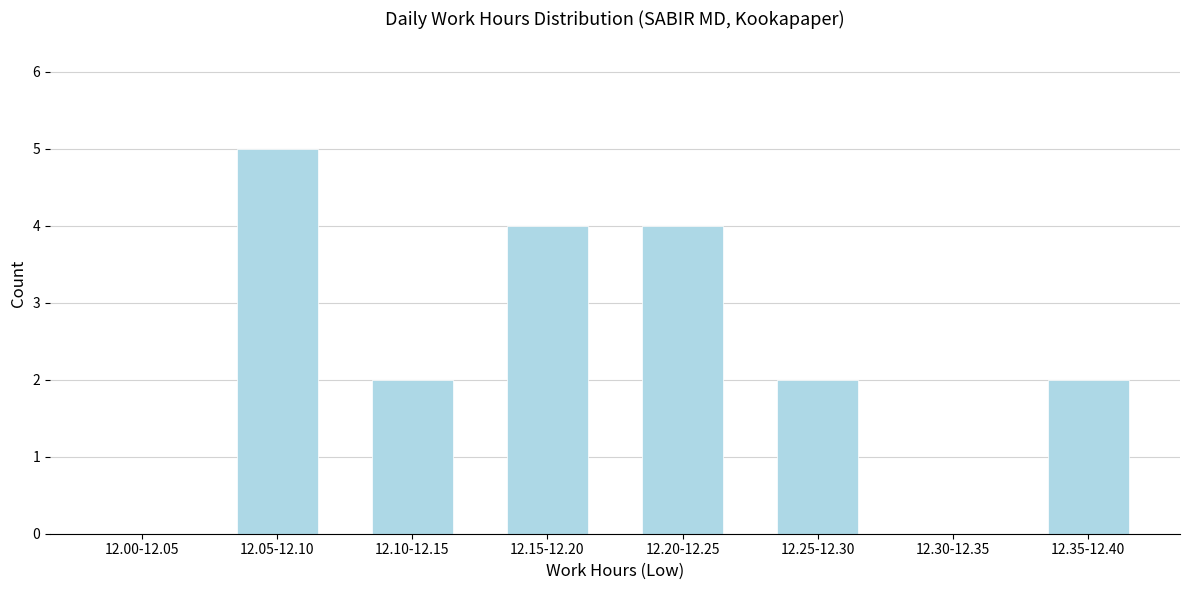

Reading left to right, extract all data points from this chart.

12.00-12.05=0	12.05-12.10=5	12.10-12.15=2	12.15-12.20=4	12.20-12.25=4	12.25-12.30=2	12.30-12.35=0	12.35-12.40=2